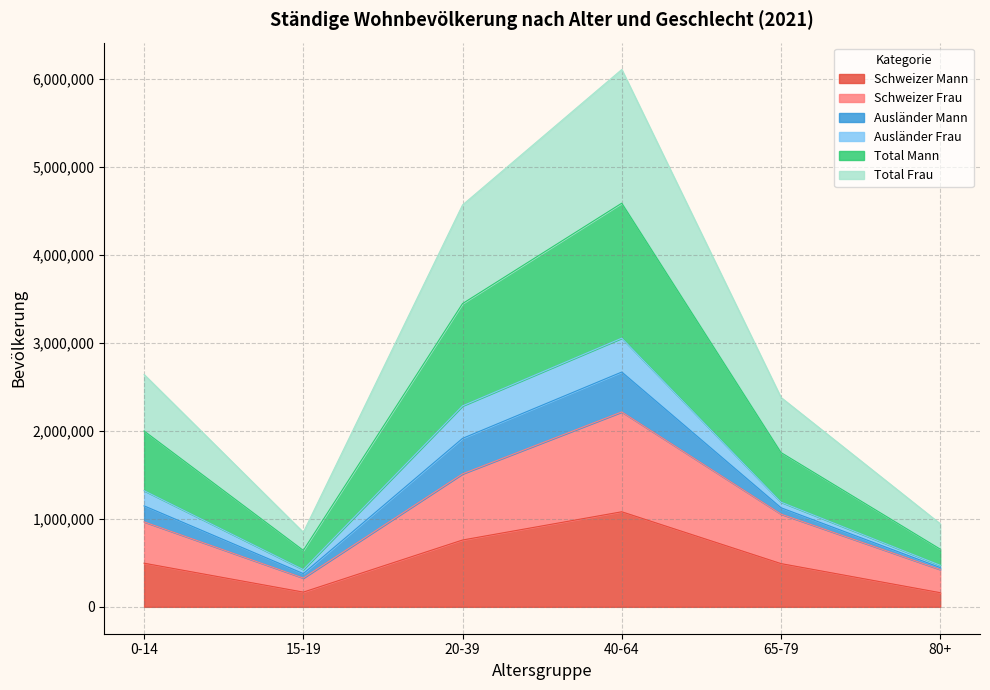

What is the label of the 2nd point from the left?

15-19